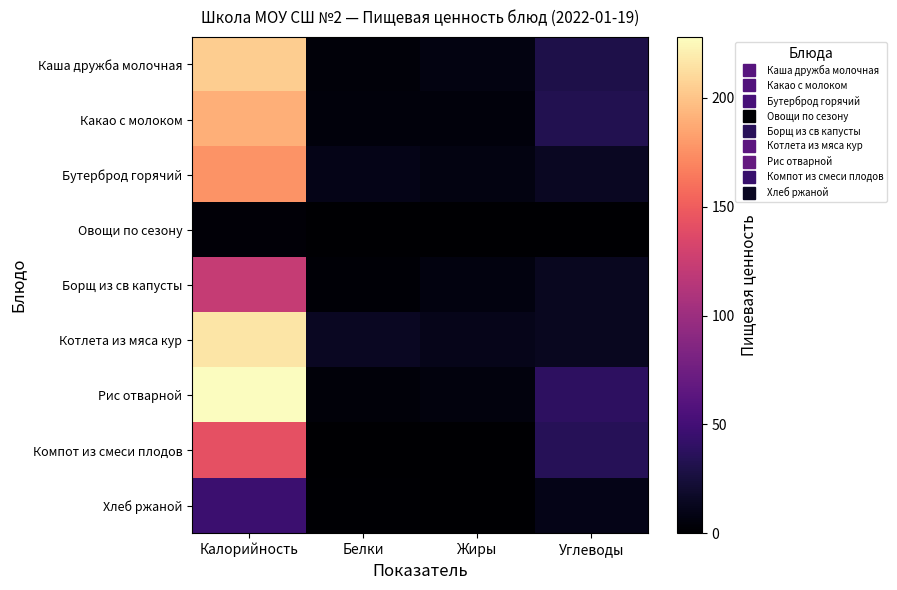

What is the spread (max minus min) of values at Калорийность?

225.2